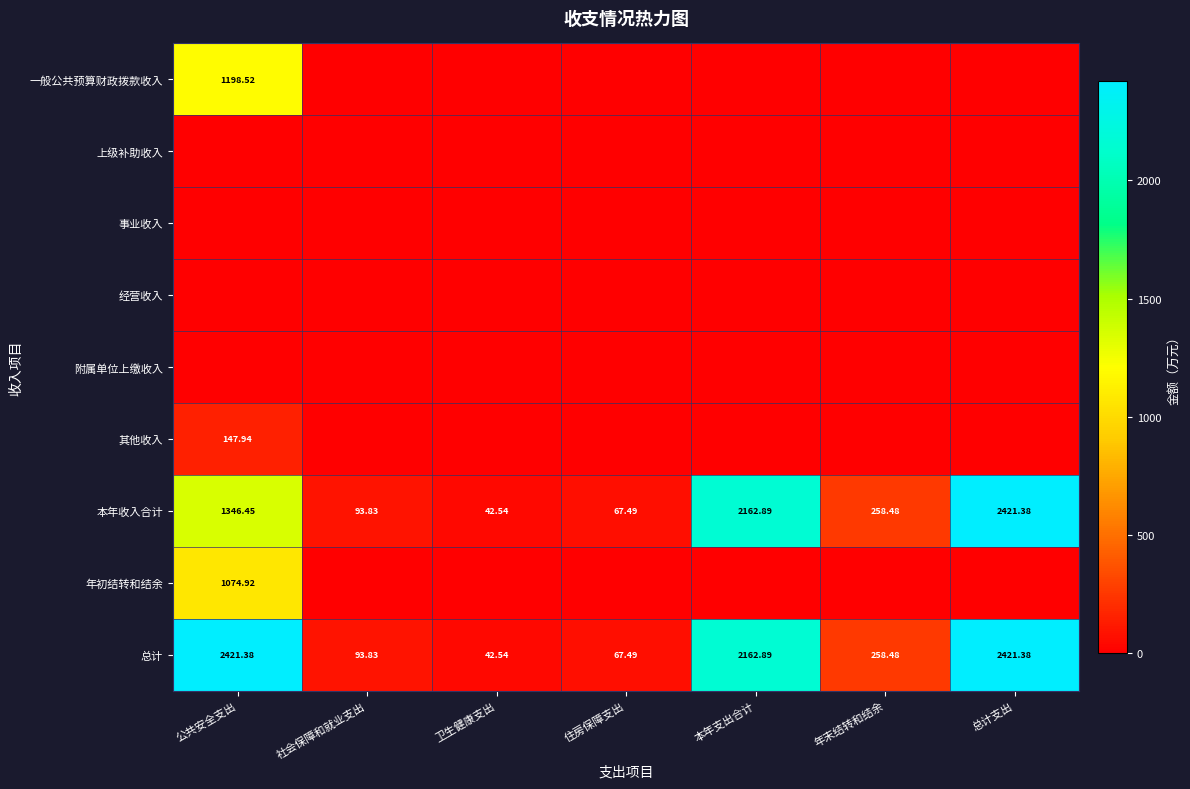

Is the value of 本年收入合计 at 社会保障和就业支出 greater than the value of 年初结转和结余 at 公共安全支出?

No